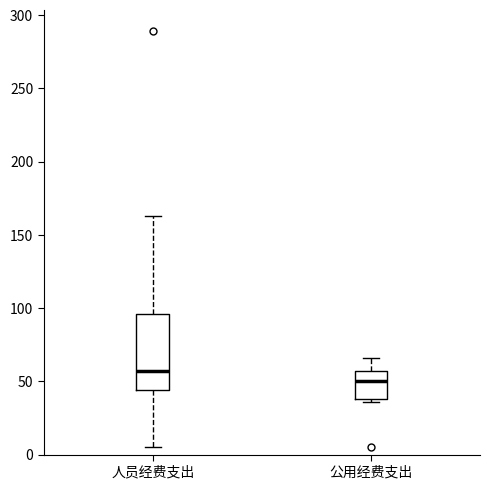

Which box's median line is the highest?

人员经费支出